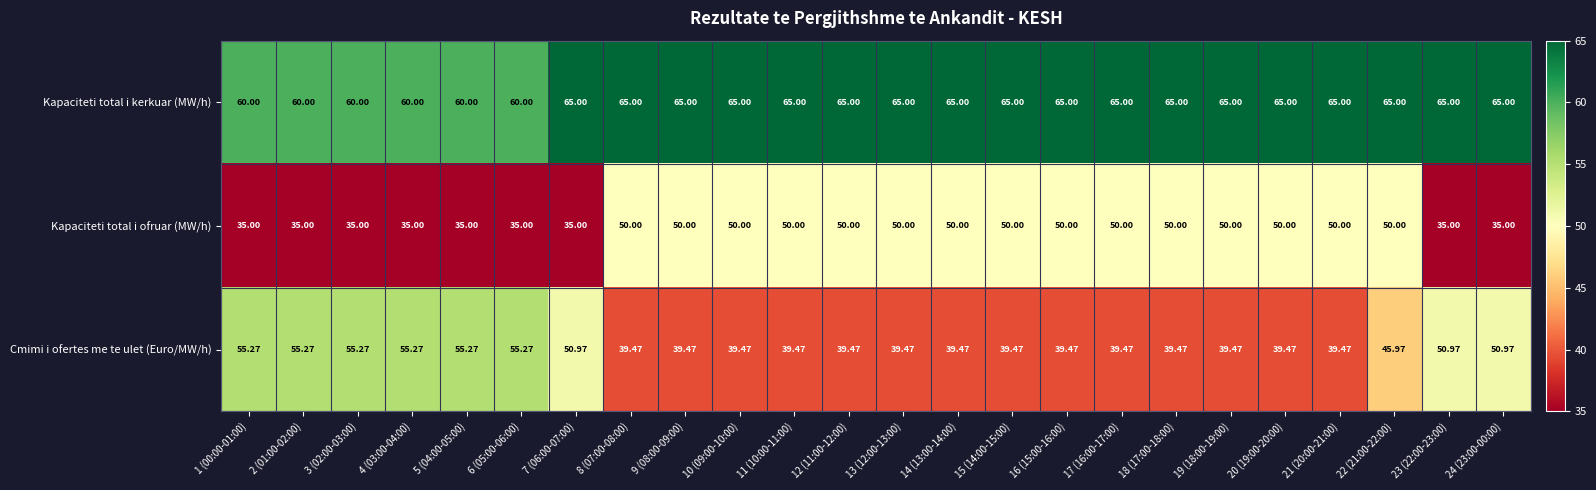

How many categories are shown in the chart?

24